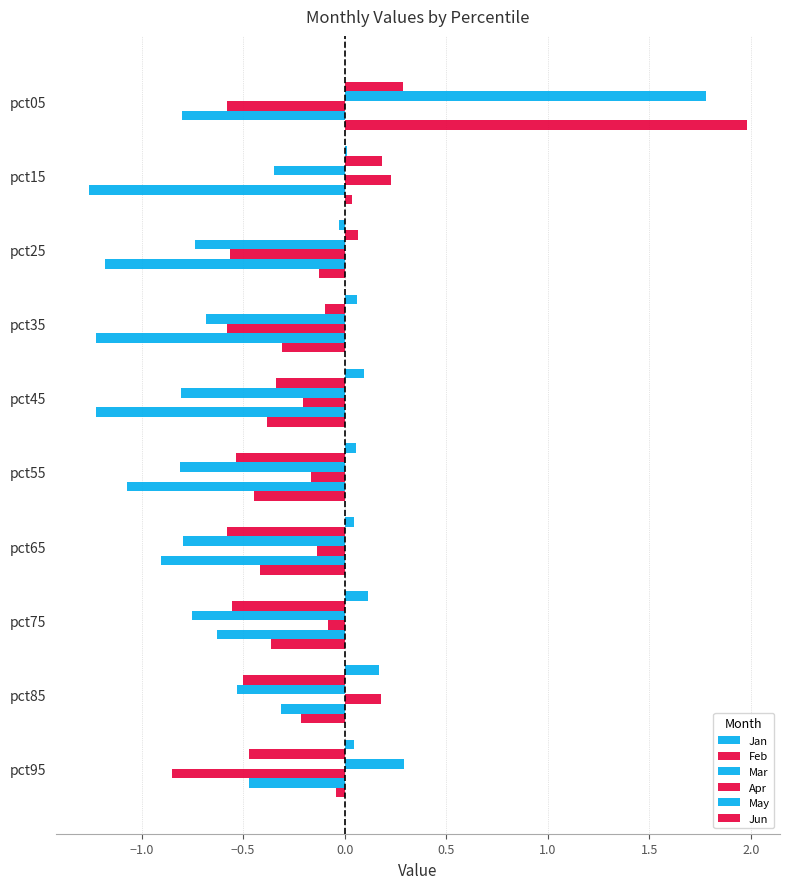

Count the number of categories in the chart.

10